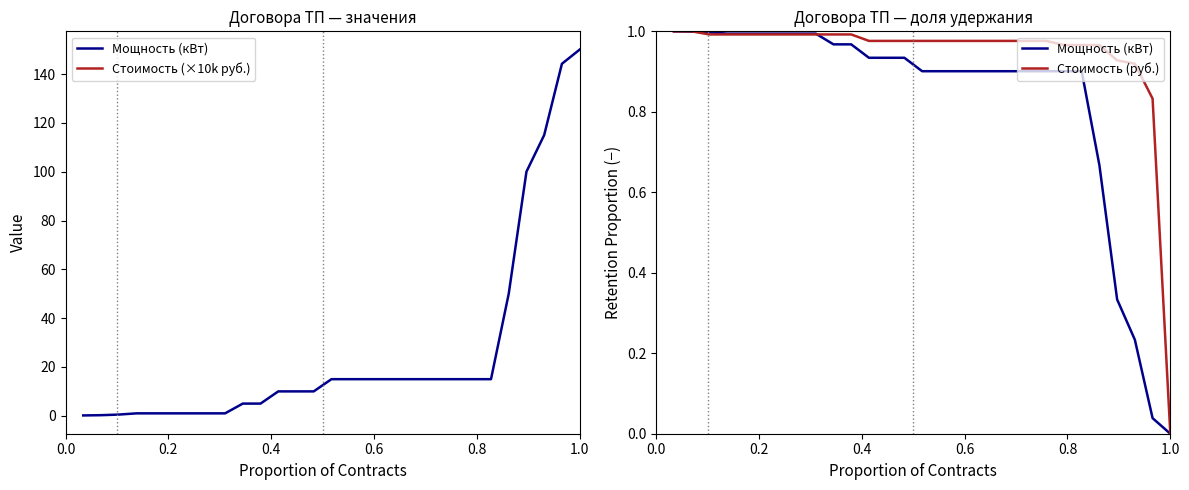

What is the lowest value of the Стоимость (×10k руб.) series?

3.8